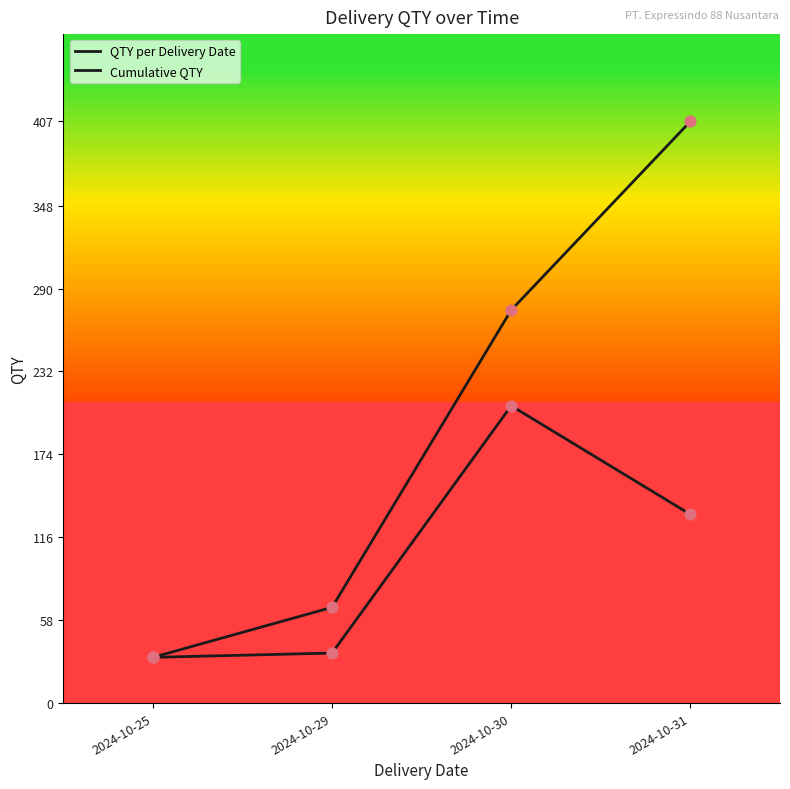

Which series has the largest total across all categories?

Cumulative QTY